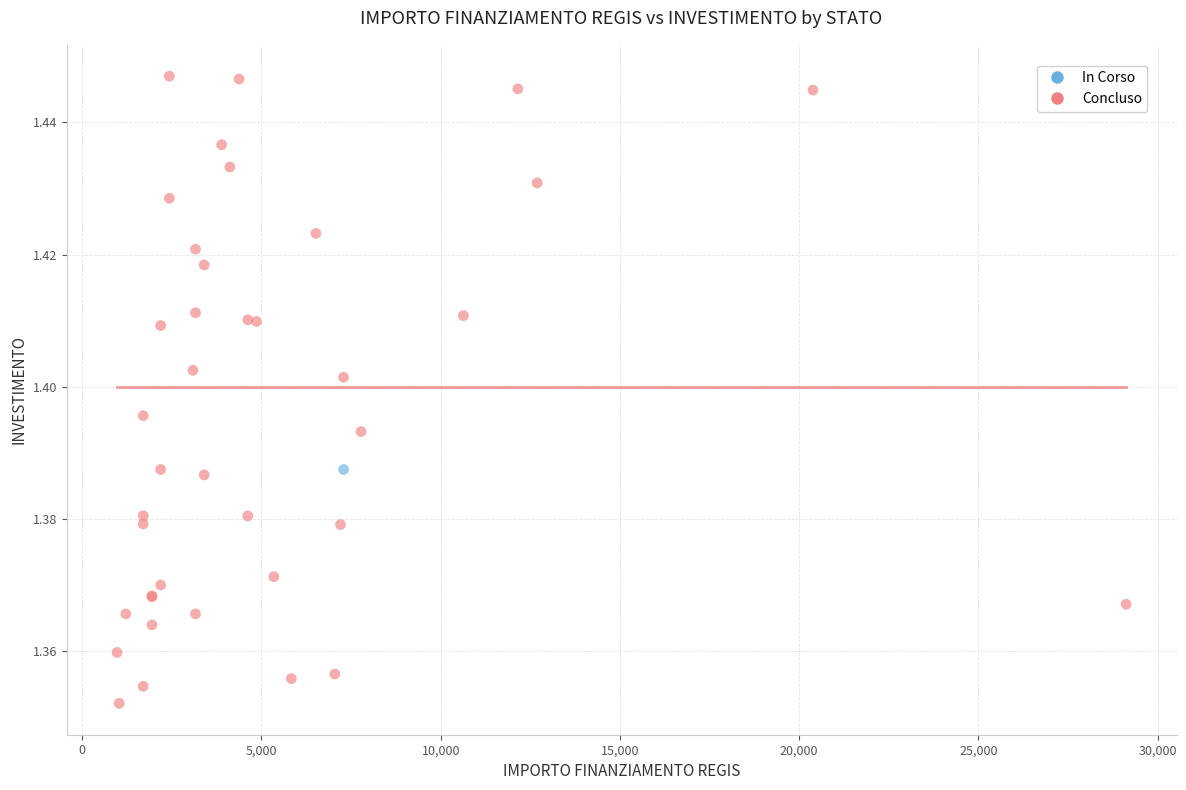

What are all the series names shown in the legend?

In Corso, Concluso